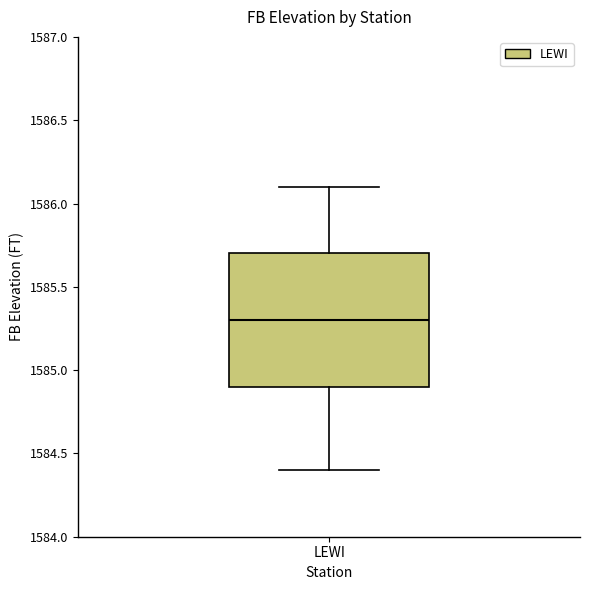

Where does the median line of the box for LEWI sit on the y-axis? The values are not printed on the chart, so give them approximately, as read against the axis.

1585.3